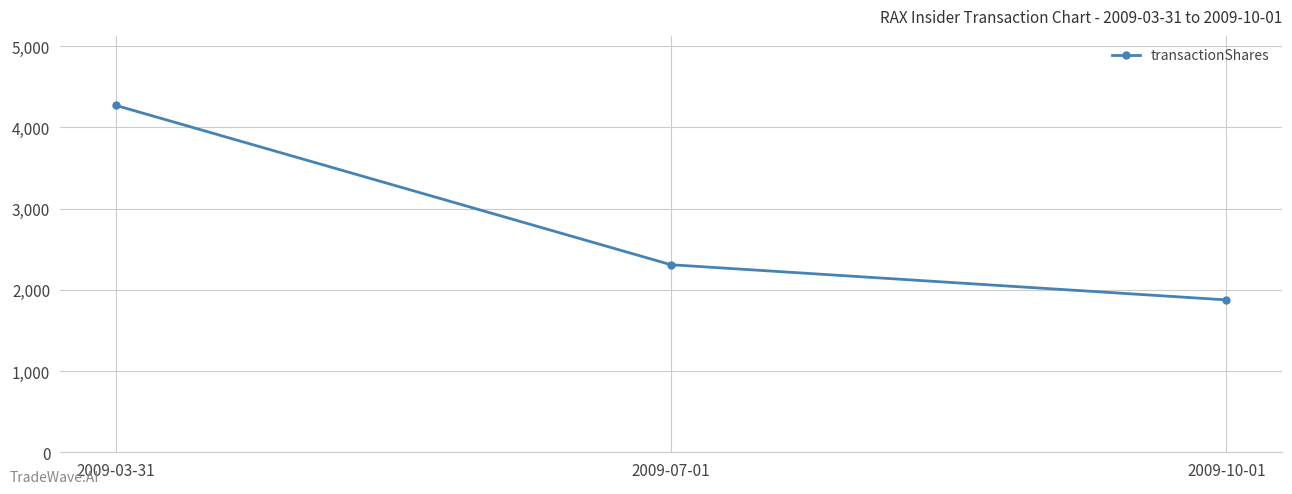

Reading left to right, transcribe all the data shown in this chart.

4272	2309	1876